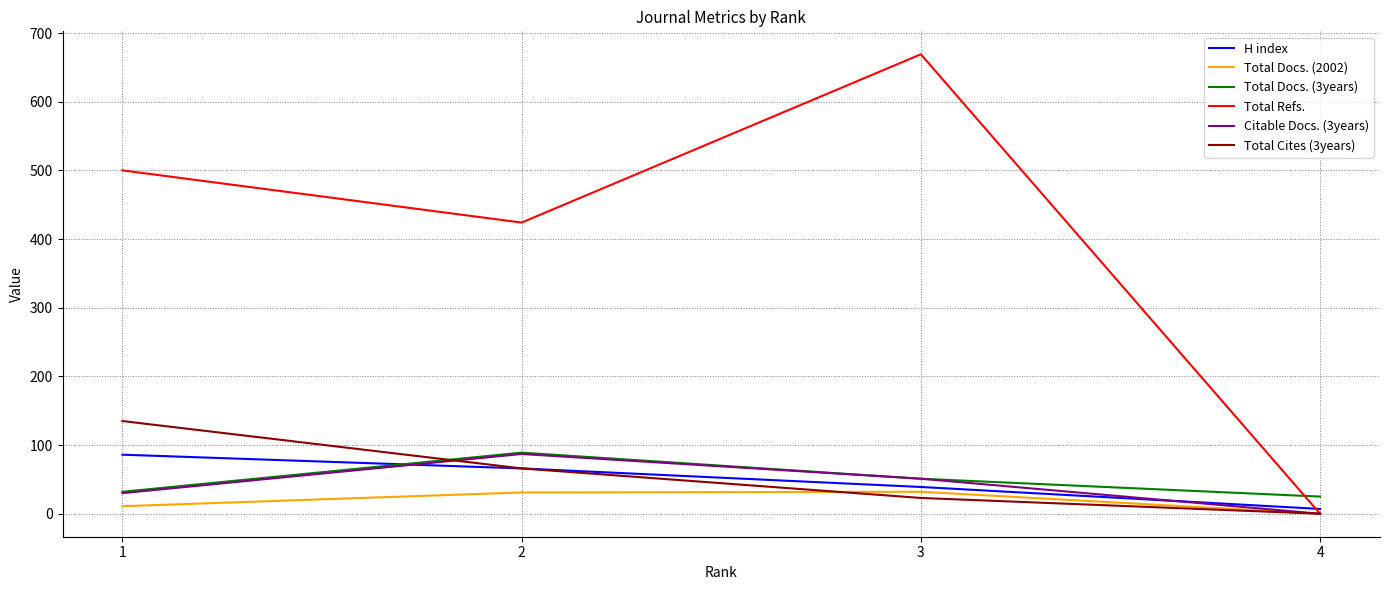

How many lines are shown in the chart?

6